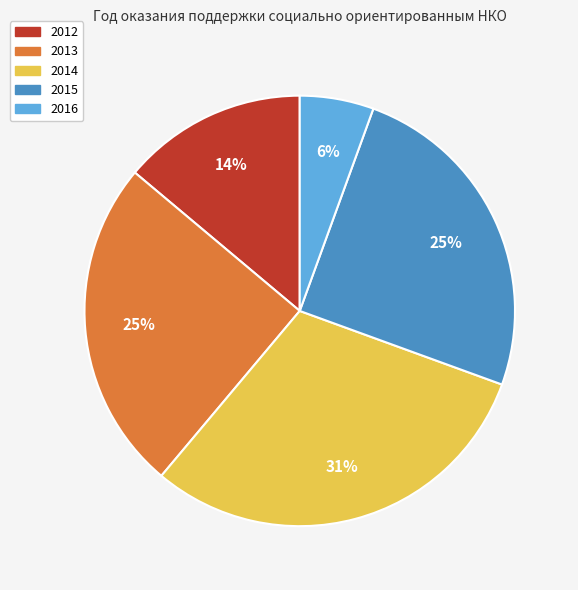

To the nearest percent, what percentage of the pie is 2014?

31%